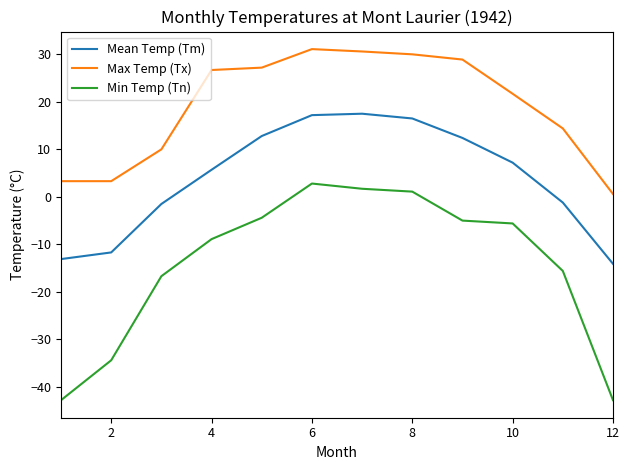

Does the chart display data point markers on the line(s)?

No